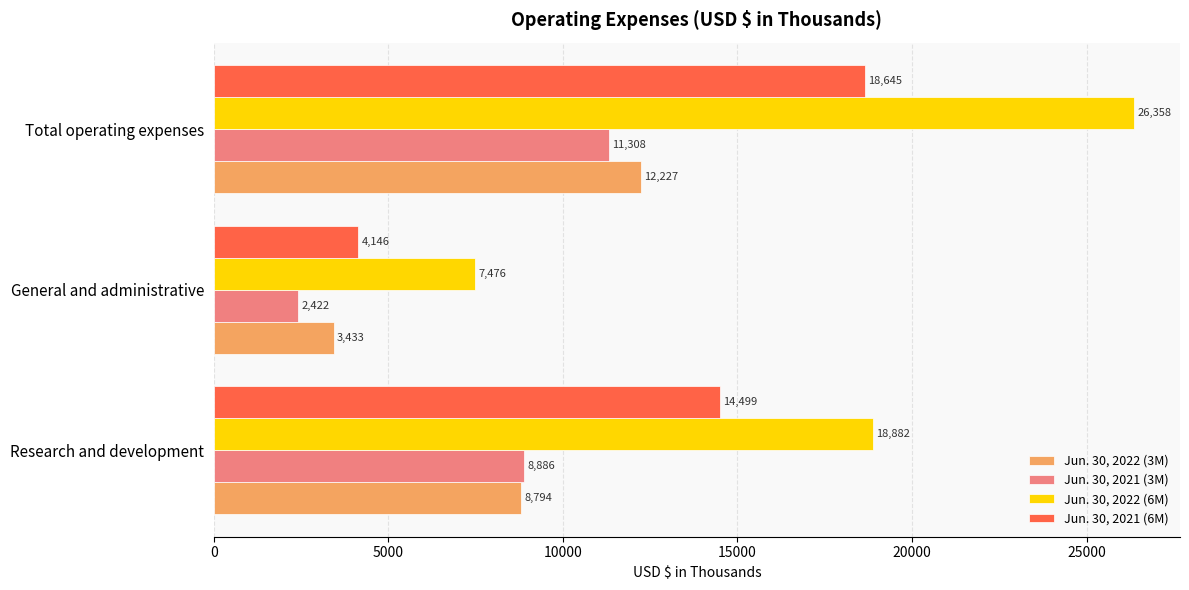

Which series has the largest total across all categories?

Jun. 30, 2022 (6M)